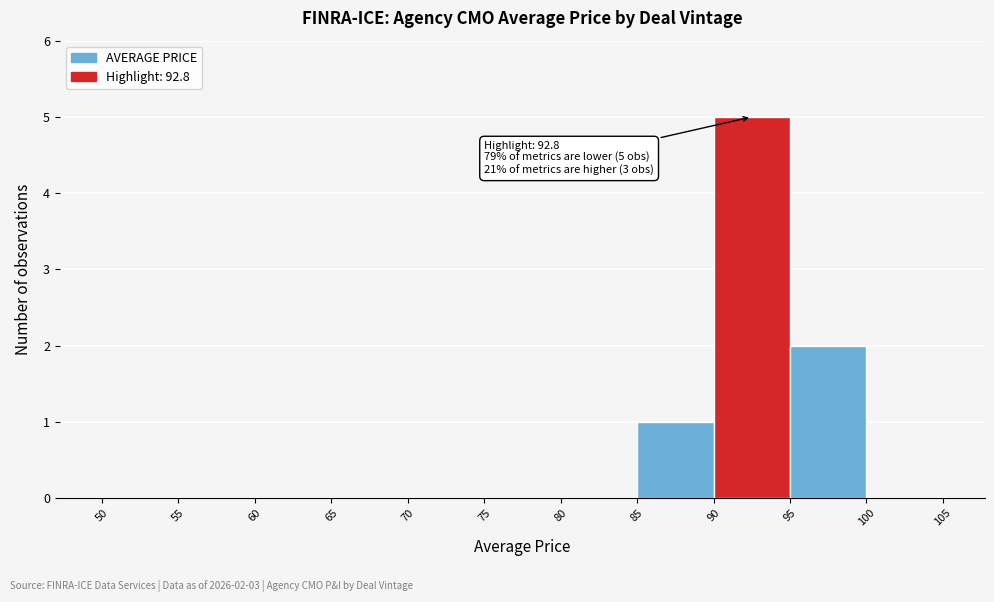

Over which range of the x-axis is the bar tallest?

90 to 95